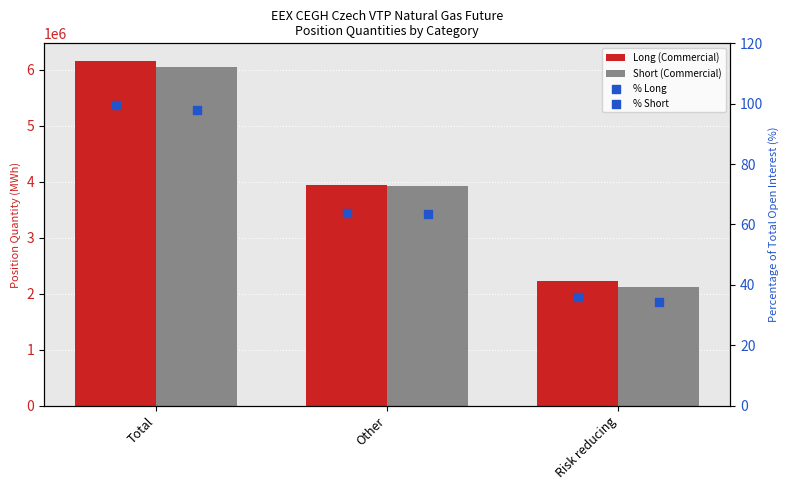

At how many categories does at least one series exceed 178162?

3